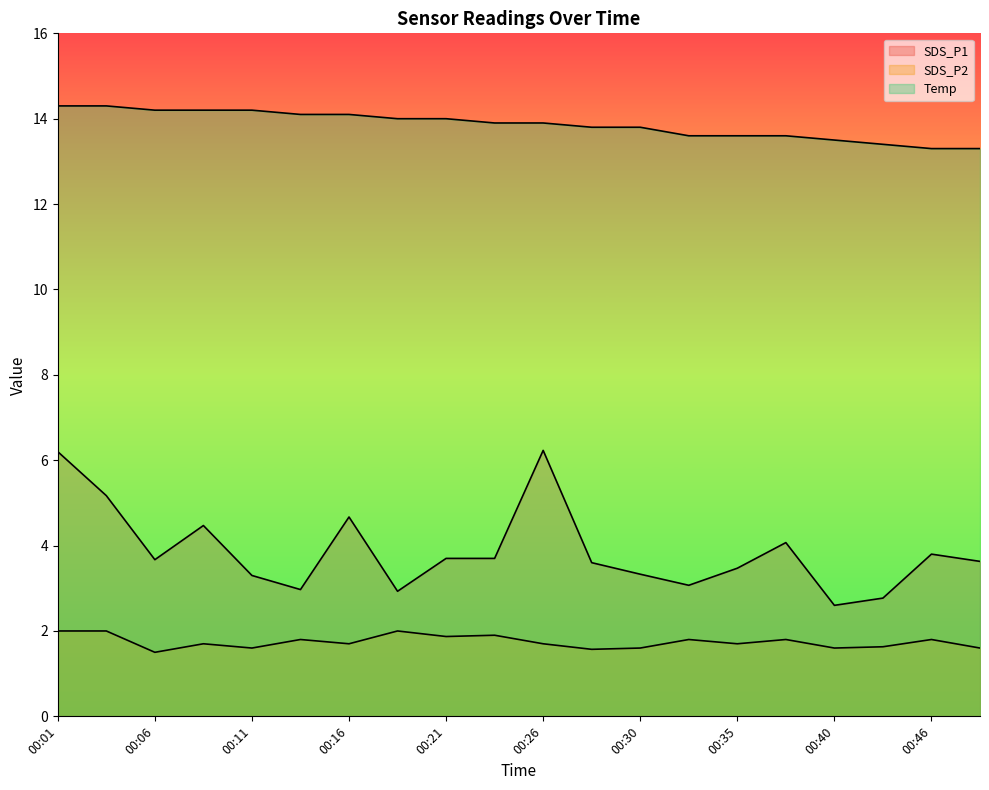

What is the difference between the maximum and minimum values in the SDS_P2 series?

0.5